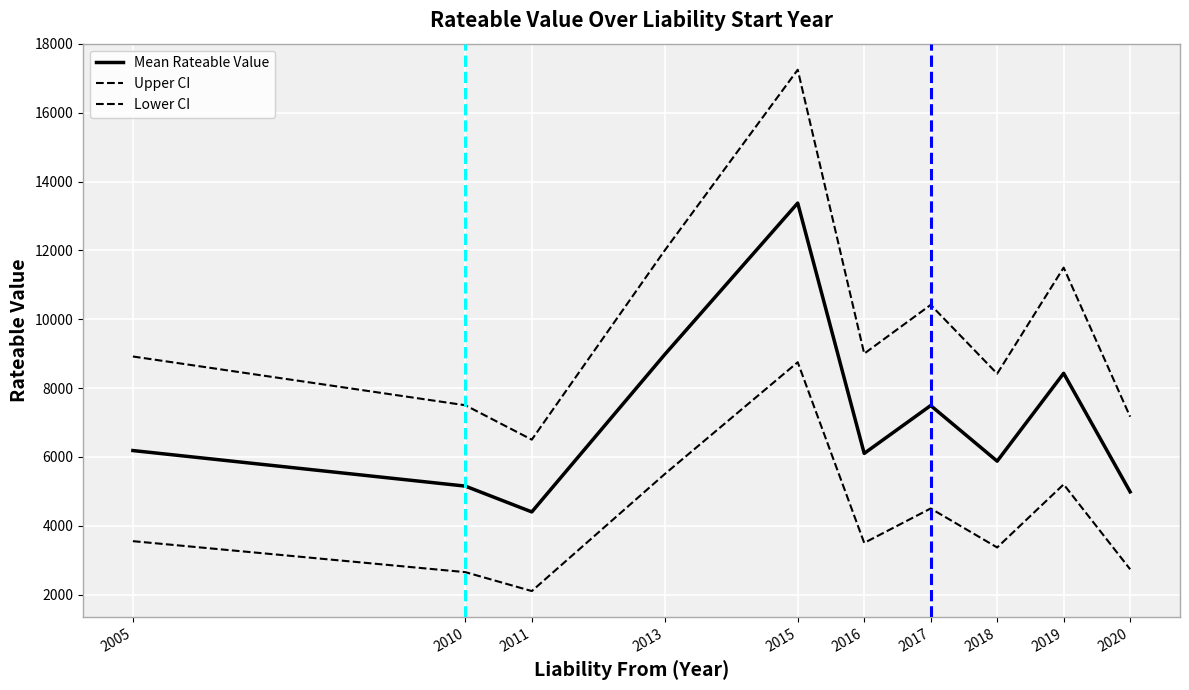

What is the sum of all Lower CI values?

41850.0